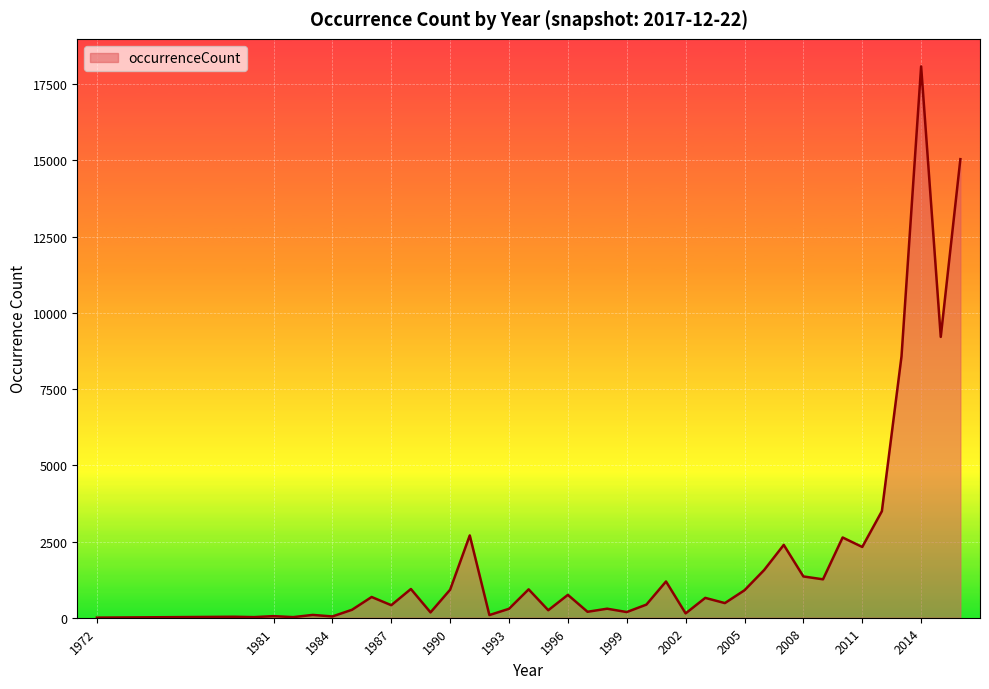

What is the greatest value displayed?

18084